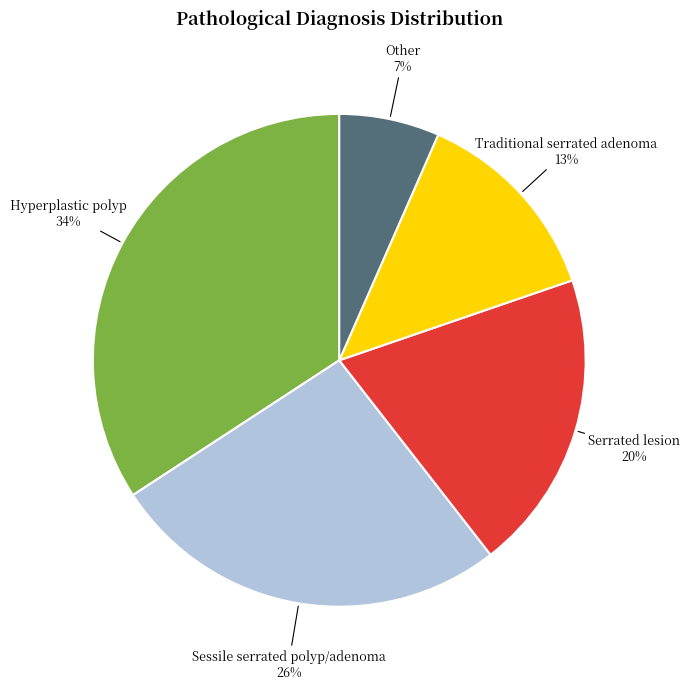

Does any single category account for the majority?

No